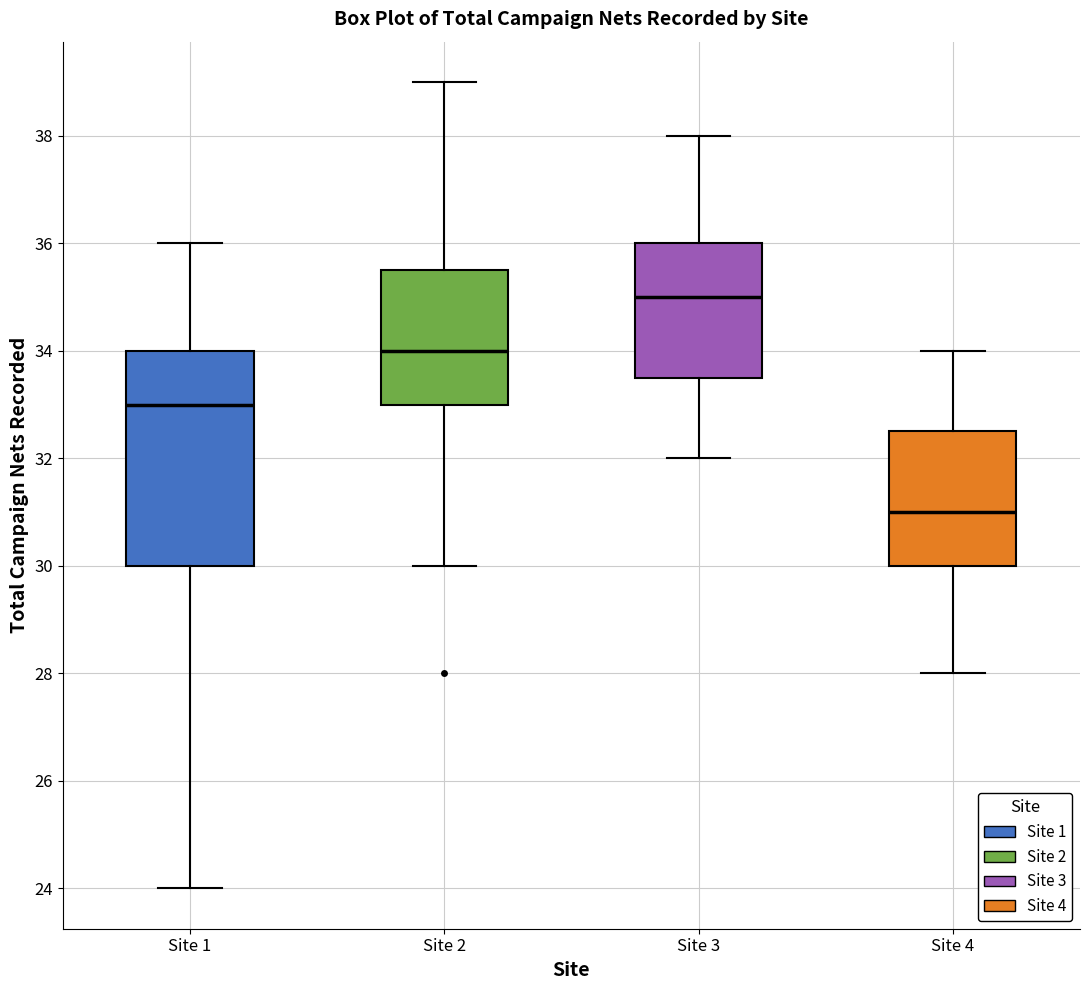

Reading left to right, read every box against the y-axis: the position of its median line, the range the box covers, and the ends of its whiskers. The values are not printed on the chart, so give them approximately, as read against the axis.

Site 1: median 33.0, box 30.0 to 34.0, whiskers 24.0 to 36.0
Site 2: median 34.0, box 33.0 to 35.6, whiskers 30.0 to 39.0
Site 3: median 35.0, box 33.6 to 36.0, whiskers 32.0 to 38.0
Site 4: median 31.0, box 30.0 to 32.6, whiskers 28.0 to 34.0